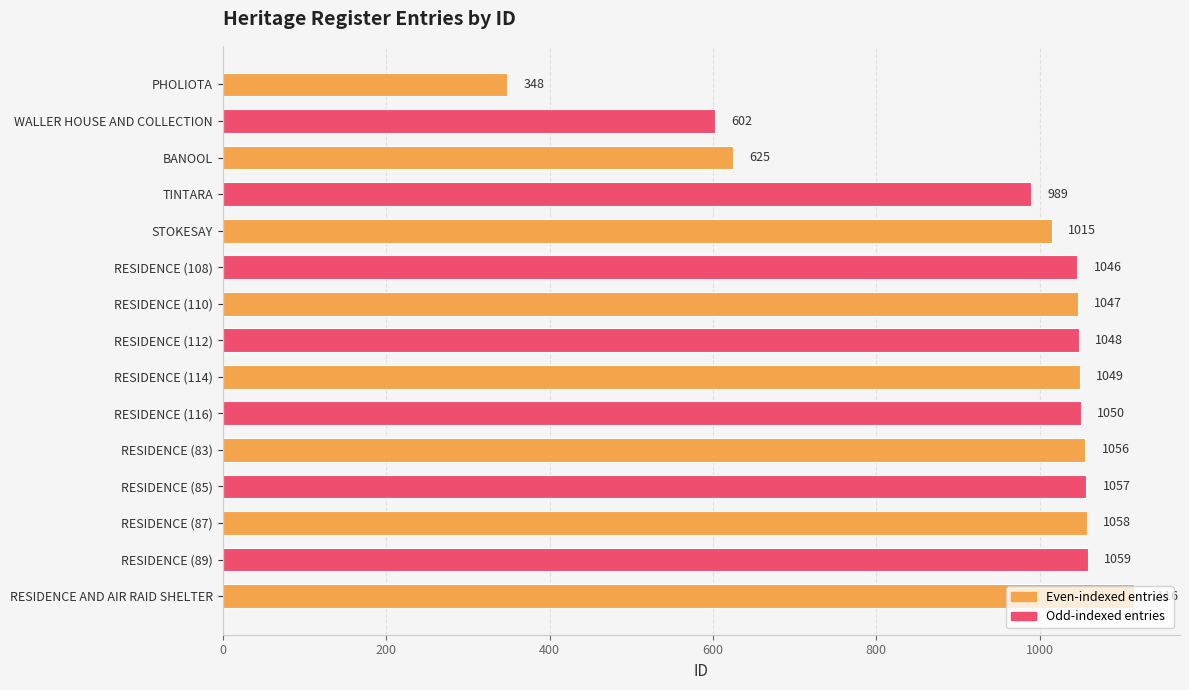

What is the label of the 15th bar from the bottom?

PHOLIOTA